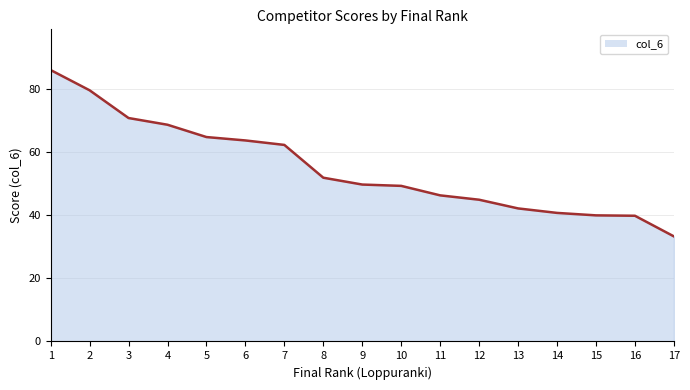

What is the greatest value displayed?

86.1